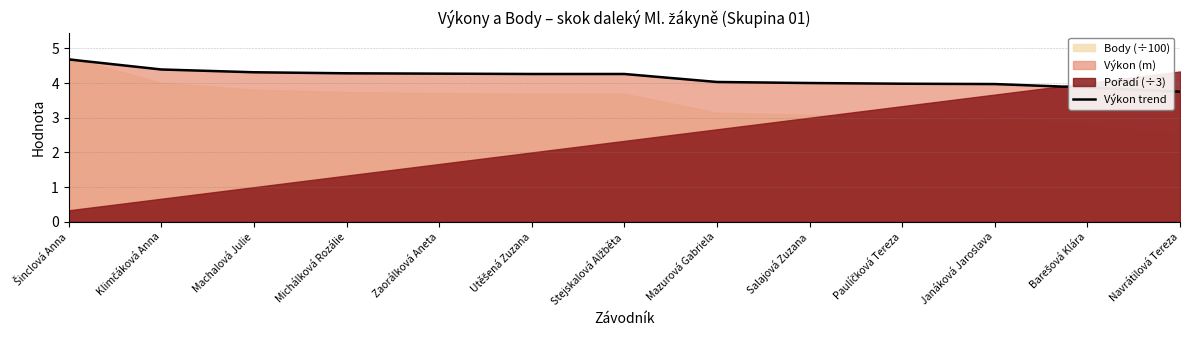

How many data points are less than 4?

4